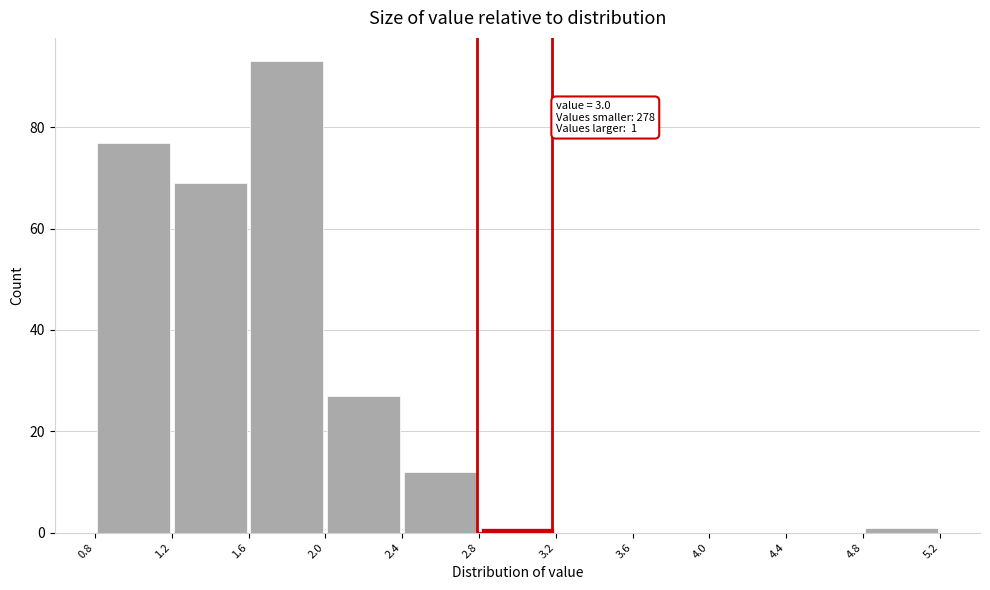

Over which range of the x-axis is the bar tallest?

1.6 to 2.0